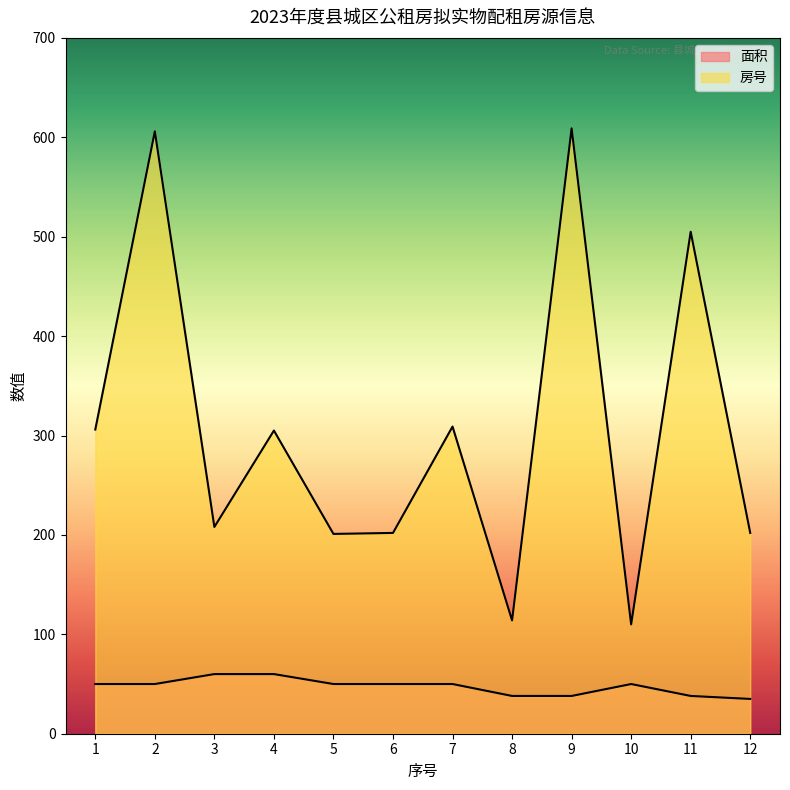

What are all the series names shown in the legend?

面积, 房号